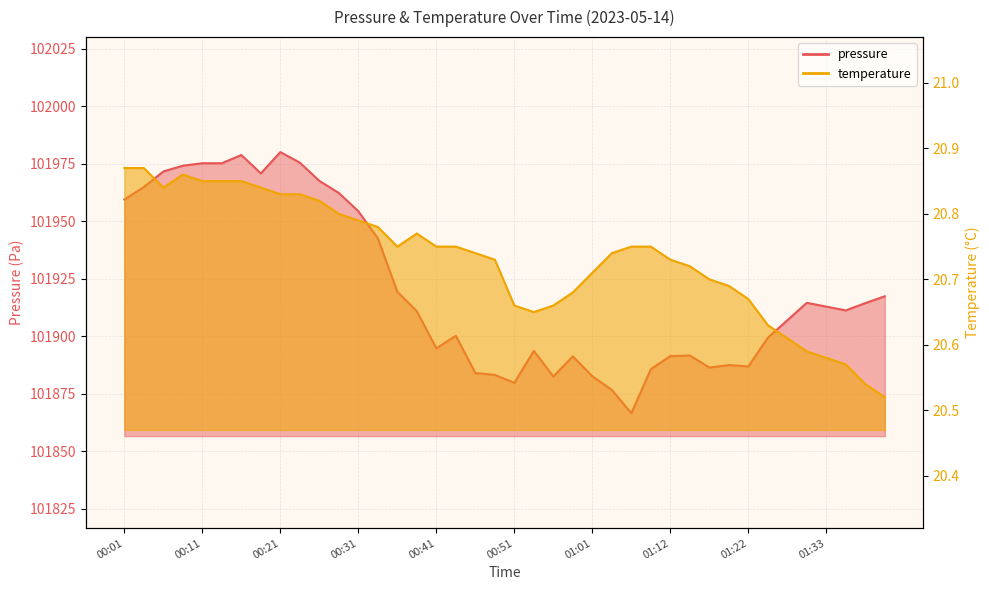

What is the difference between the second highest and minimum values in the pressure series?

112.2